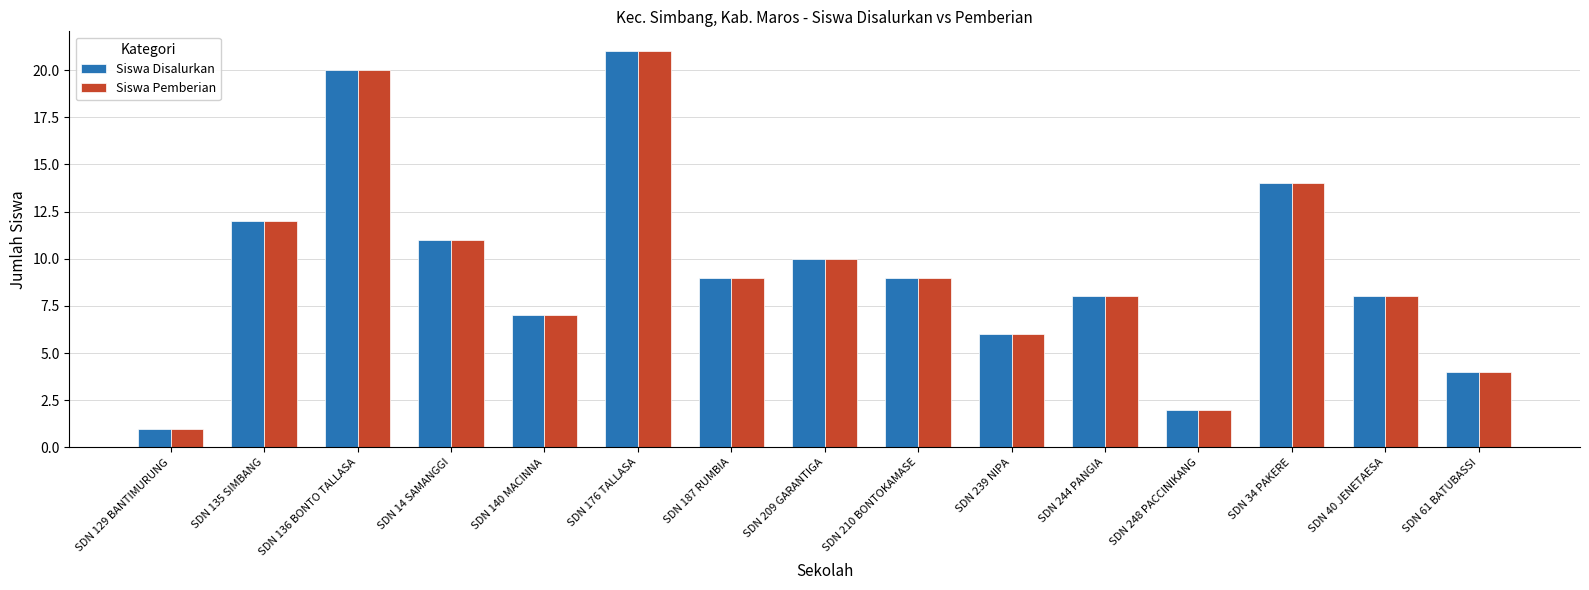

How many groups of bars are there?

15